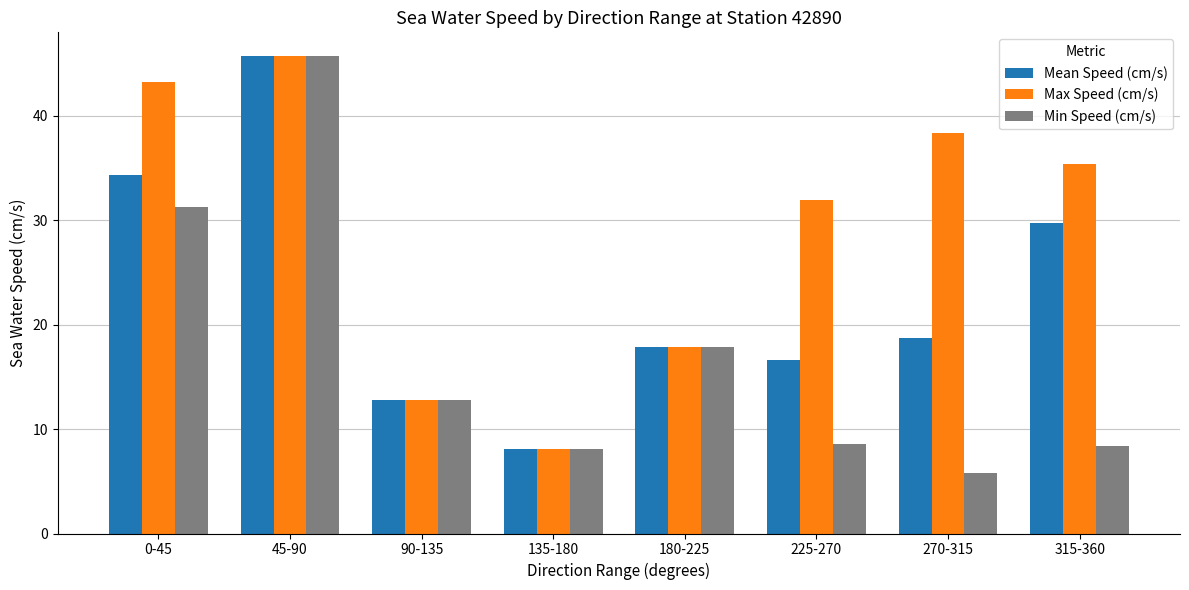

How many groups of bars are there?

8